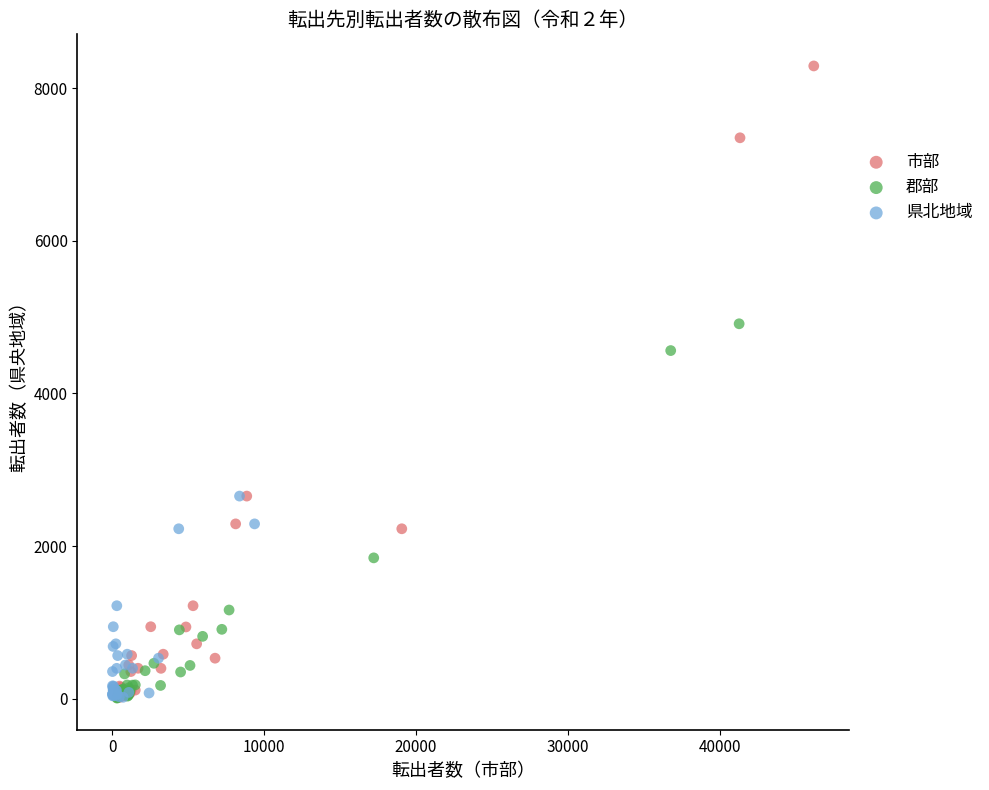

Which series reaches the maximum Y coordinate?

市部